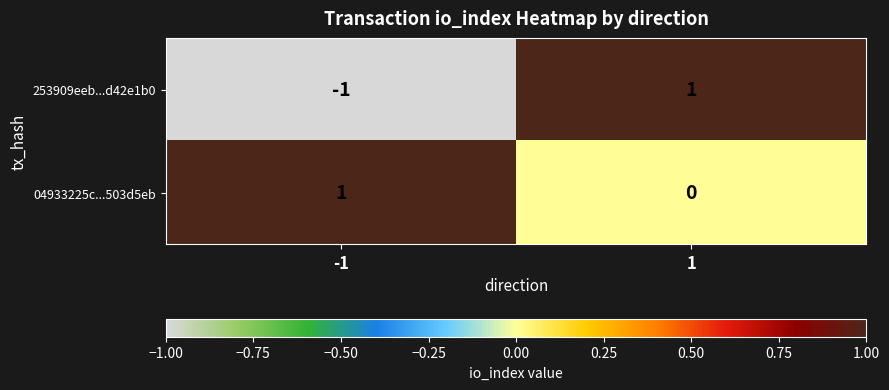

The value of 04933225c...503d5eb at 1 is 0. True or false?

True